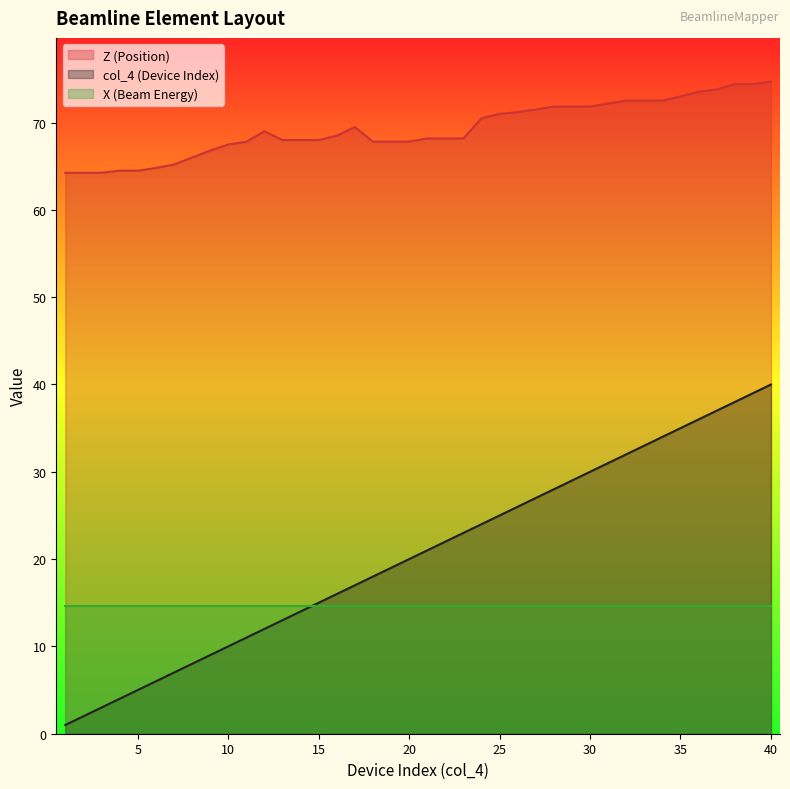

Does the chart have visible grid lines?

No